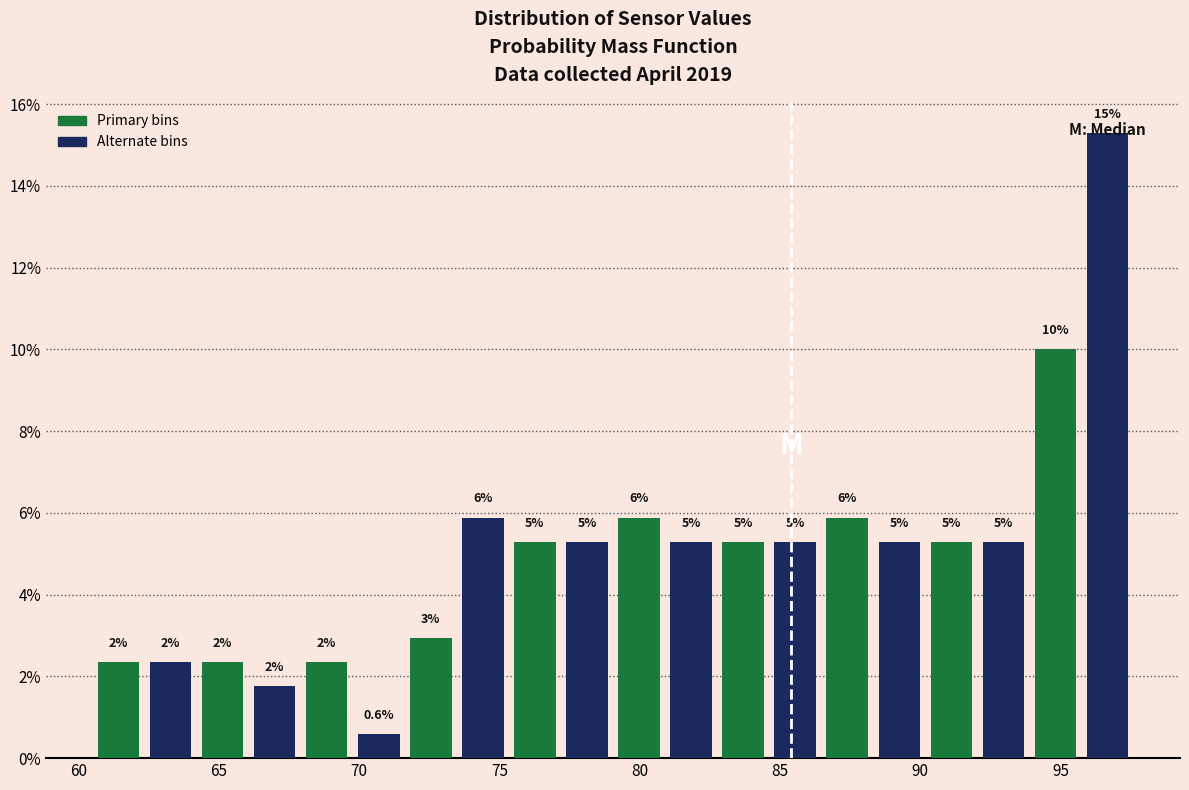

Around what value on the x-axis is the tallest bar? Give the approximate position of its centre, as read against the axis.

96.5